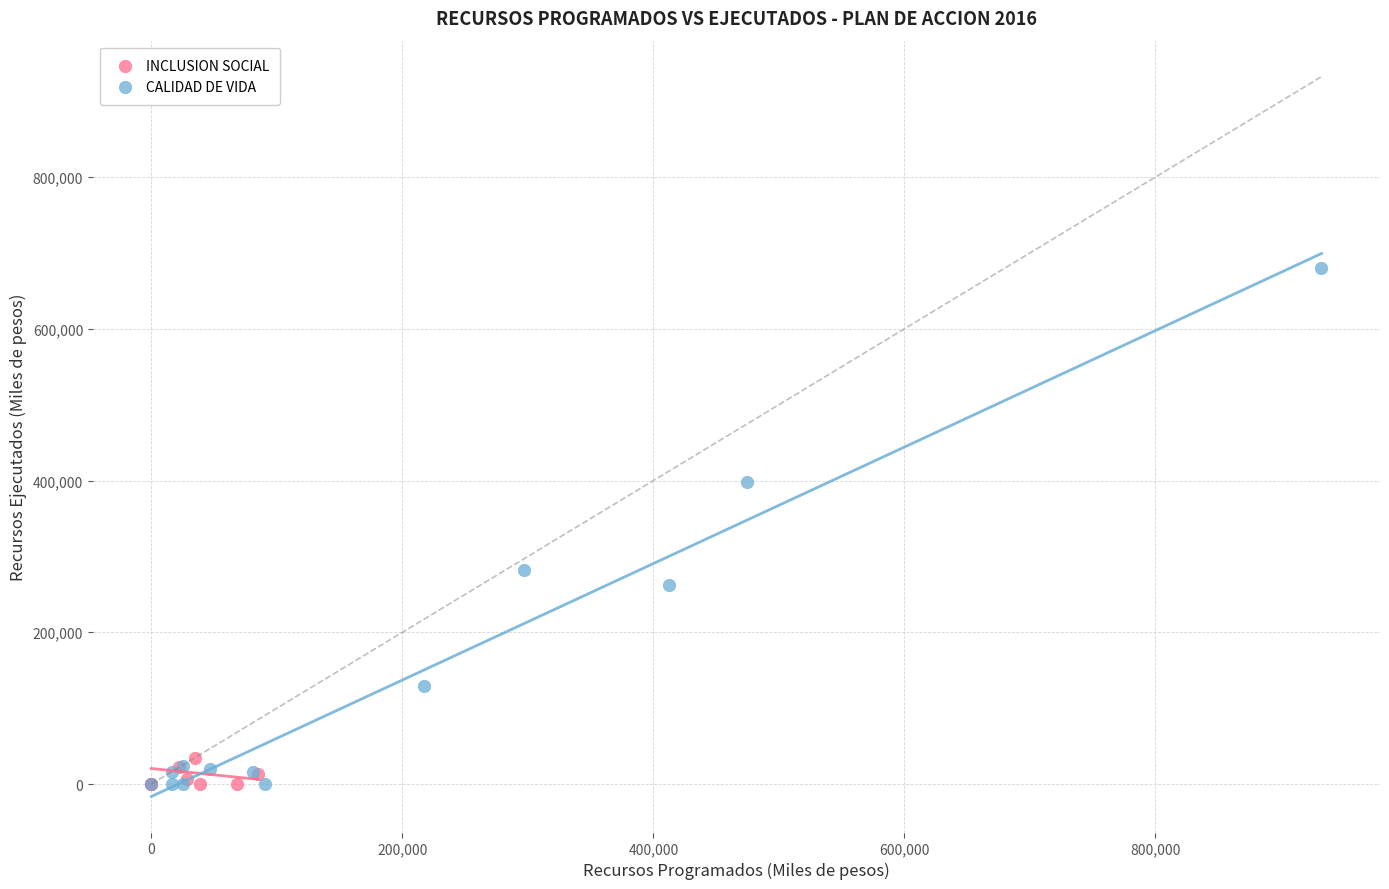

What are all the series names shown in the legend?

INCLUSION SOCIAL, CALIDAD DE VIDA